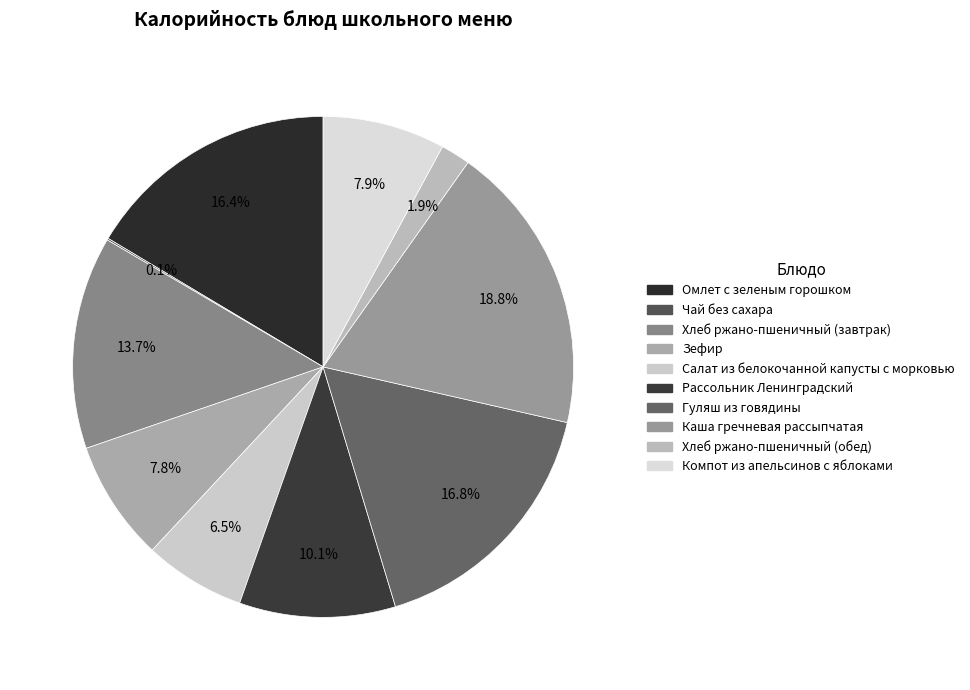

How much of the chart is everything except Зефир?

92.2%